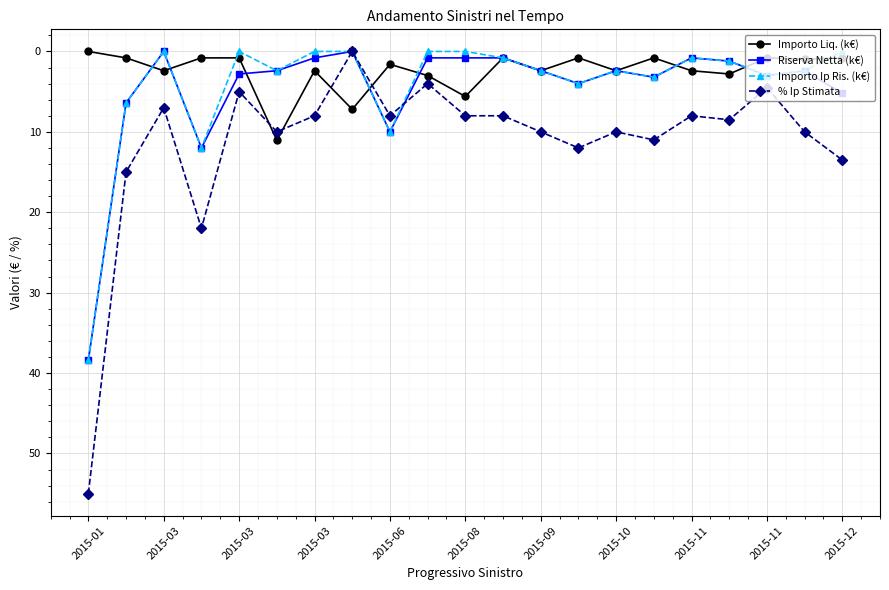

Which series has the largest total across all categories?

% Ip Stimata